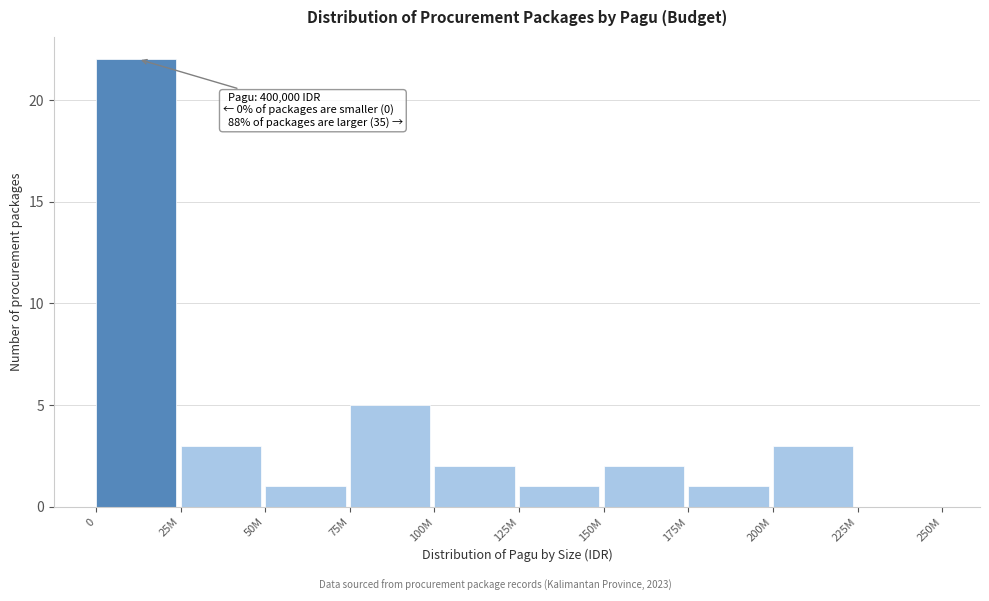

Reading right to left, extract all data points from this chart.

225M=0	200M=3	175M=1	150M=2	125M=1	100M=2	75M=5	50M=1	25M=3	0=22